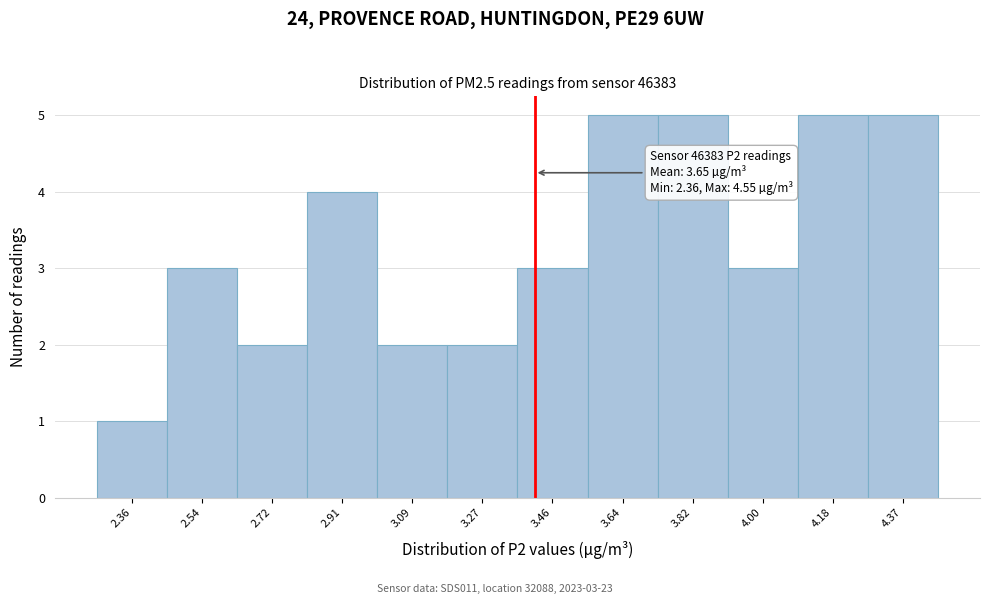

Reading left to right, what are all the values shown in this chart?

2.36=1	2.54=3	2.72=2	2.91=4	3.09=2	3.27=2	3.46=3	3.64=5	3.82=5	4.00=3	4.18=5	4.37=5